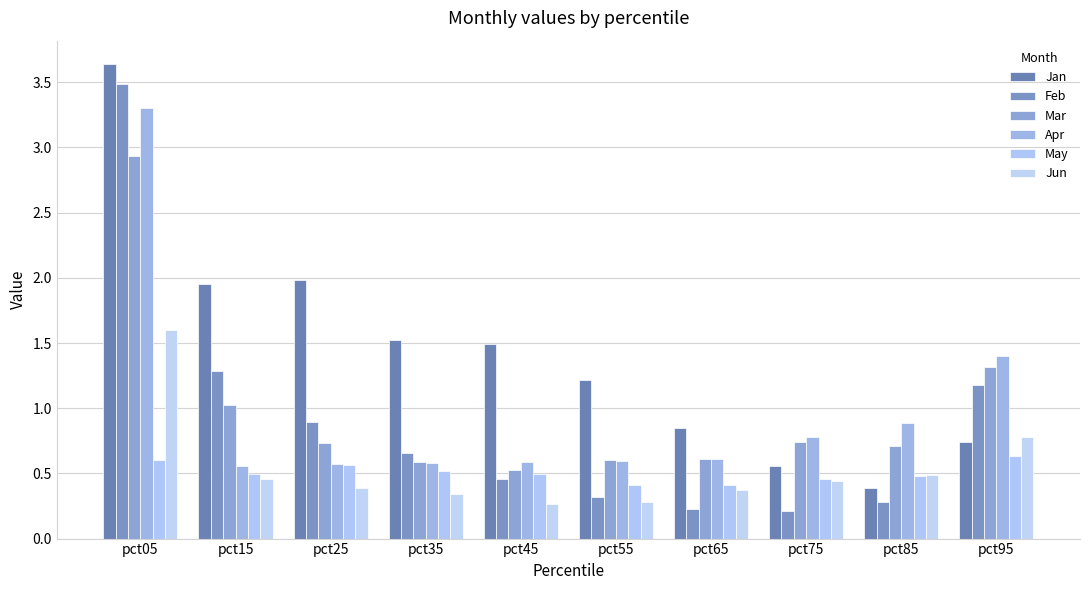

What is the value of the Mar bar at the 10th from the left?

1.3